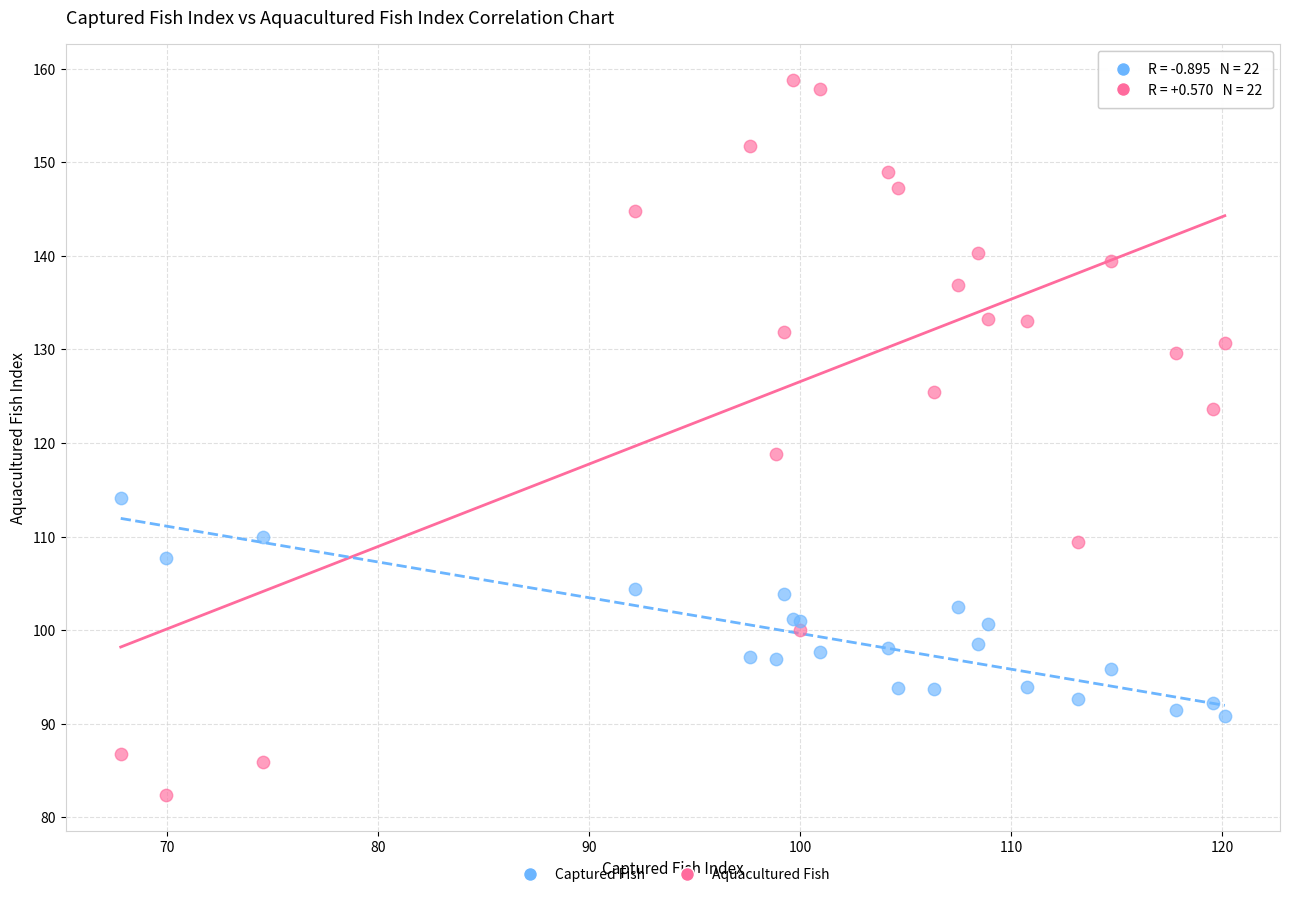

Which series has the largest Y range (max minus min)?

Aquacultured Fish